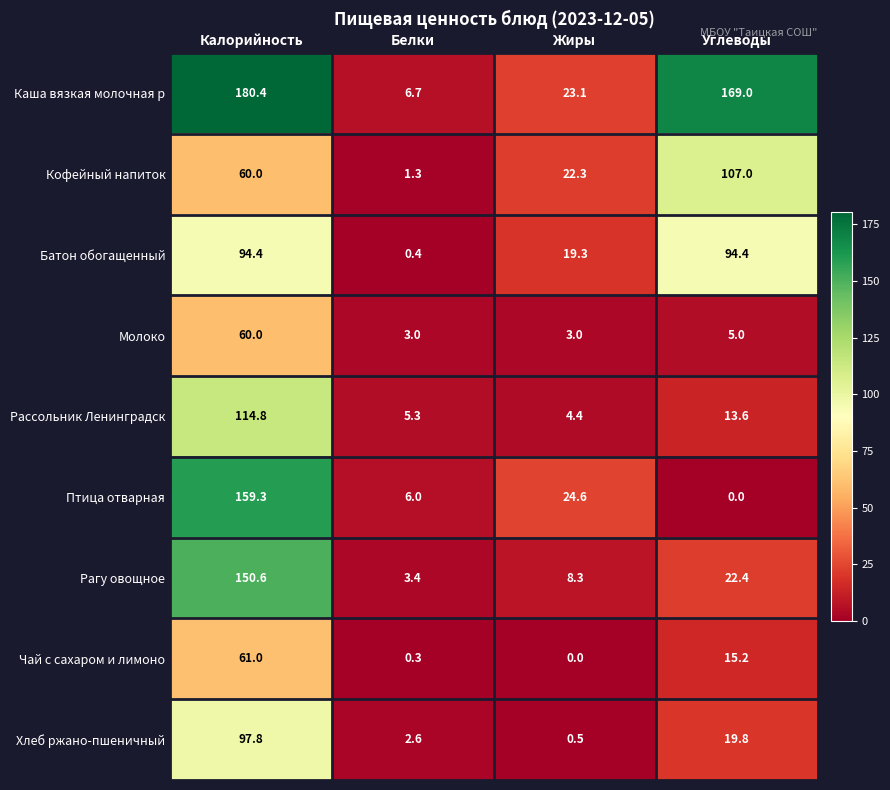

Is the value of Молоко at Углеводы greater than the value of Рассольник Ленинградск at Калорийность?

No